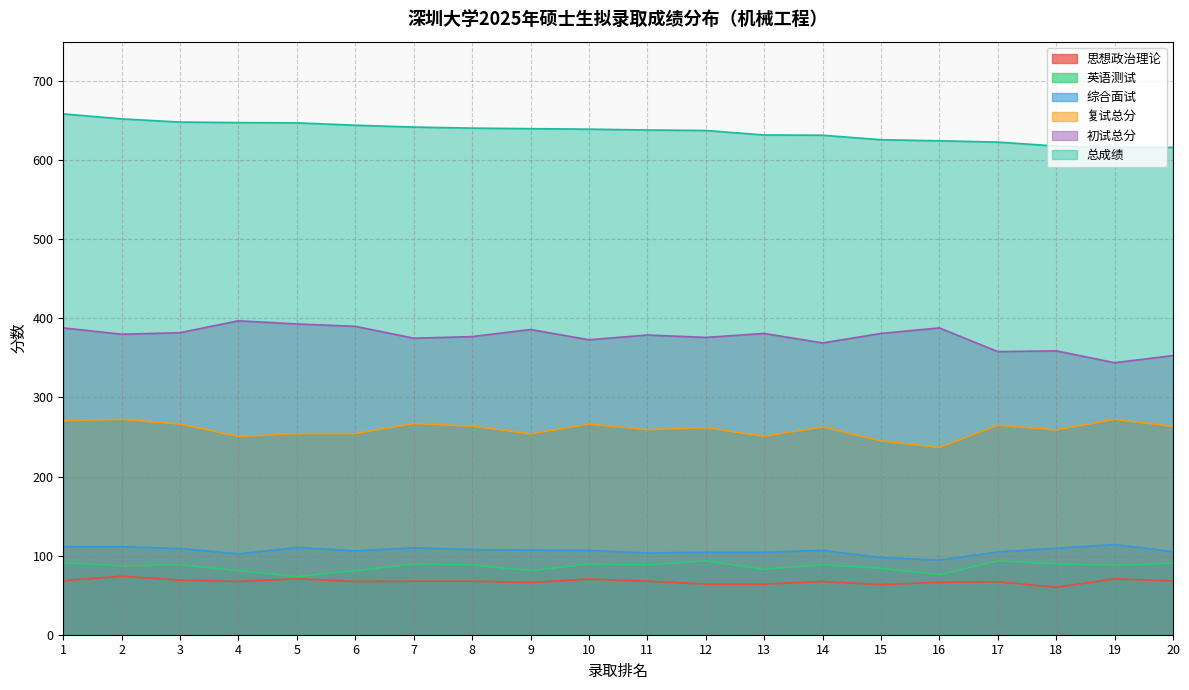

Reading left to right, what are all the values shown in this chart?

初试总分: 1=388.0	2=380.0	3=382.0	4=397.0	5=393.0	6=390.0	7=375.0	8=377.0	9=386.0	10=373.0	11=379.0	12=376.0	13=381.0	14=369.0	15=381.0	16=388.0	17=358.0	18=359.0	19=344.0	20=353.0
总成绩: 1=658.7	2=652.3	3=648.3	4=647.7	5=647.3	6=644.3	7=642.0	8=640.7	9=640.0	10=639.3	11=638.3	12=637.7	13=632.0	14=631.7	15=626.0	16=624.7	17=623.0	18=618.0	19=616.3	20=616.3
复试总分: 1=270.7	2=272.3	3=266.3	4=250.7	5=254.3	6=254.3	7=267.0	8=263.7	9=254.0	10=266.3	11=259.3	12=261.7	13=251.0	14=262.7	15=245.0	16=236.7	17=265.0	18=259.0	19=272.3	20=263.3
综合面试: 1=111.3	2=111.3	3=109.0	4=102.3	5=110.3	6=106.0	7=110.0	8=107.7	9=107.0	10=106.7	11=103.3	12=104.3	13=104.3	14=106.7	15=97.7	16=94.3	17=104.7	18=109.3	19=114.0	20=105.0
英语测试: 1=91.0	2=87.0	3=88.3	4=81.0	5=73.3	6=81.0	7=89.3	8=88.3	9=81.0	10=89.3	11=88.3	12=93.3	13=82.7	14=88.7	15=84.0	16=76.0	17=93.3	18=89.7	19=87.7	20=90.3
思想政治理论: 1=68.3	2=74.0	3=69.0	4=67.3	5=70.7	6=67.3	7=67.7	8=67.7	9=66.0	10=70.3	11=67.7	12=64.0	13=64.0	14=67.3	15=63.3	16=66.3	17=67.0	18=60.0	19=70.7	20=68.0